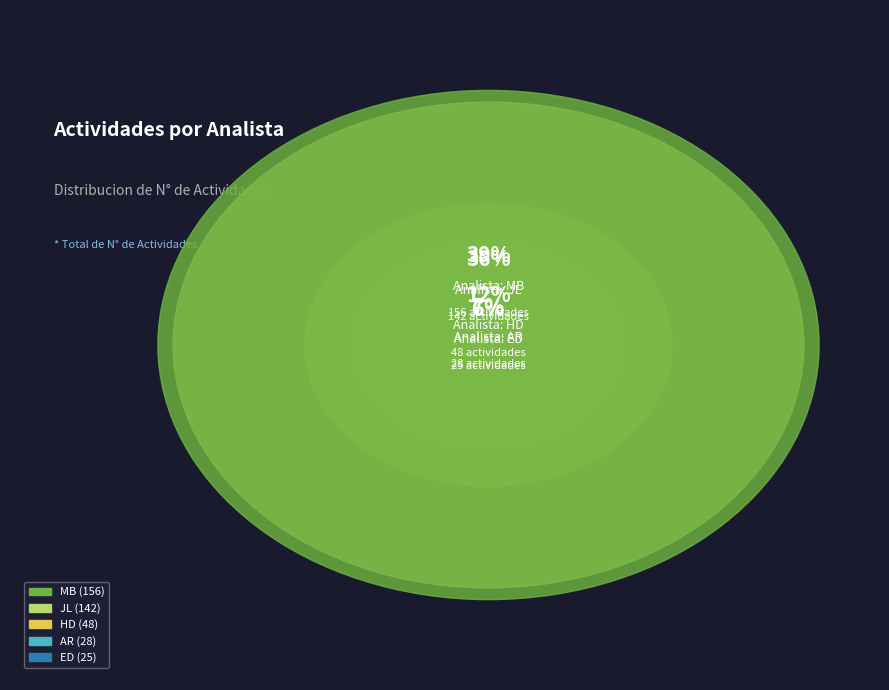

Does JL account for over 50% of the chart?

No